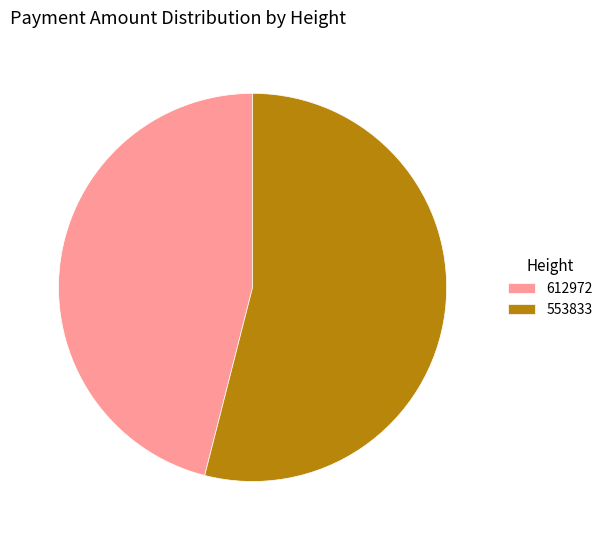

How many segments does this pie chart have?

2